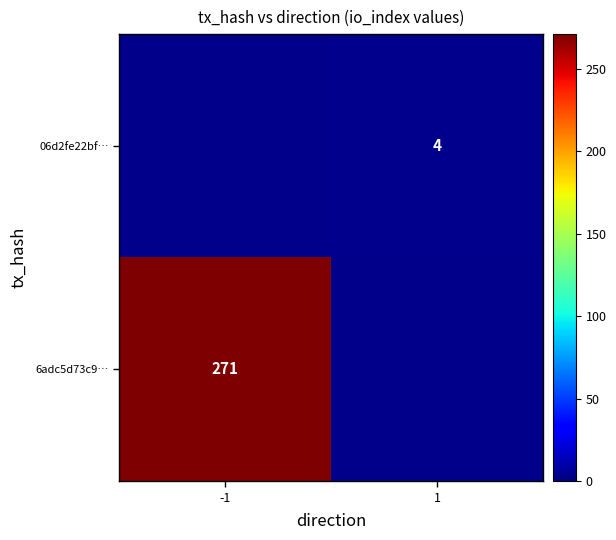

The value of 6adc5d73c9… at -1 is 65.6. True or false?

False